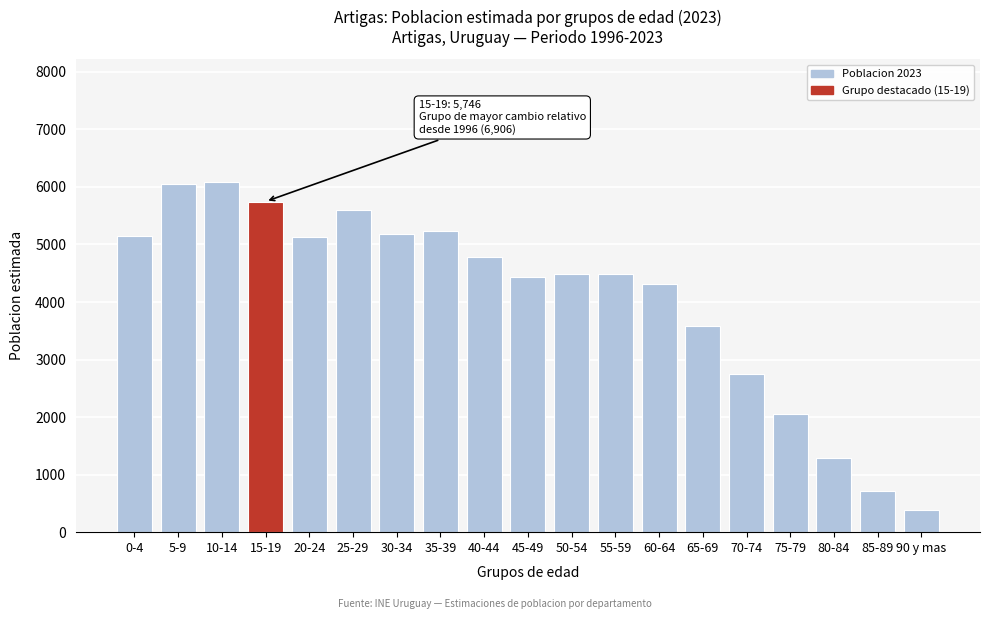

What value does the data have at 85-89?

717.6